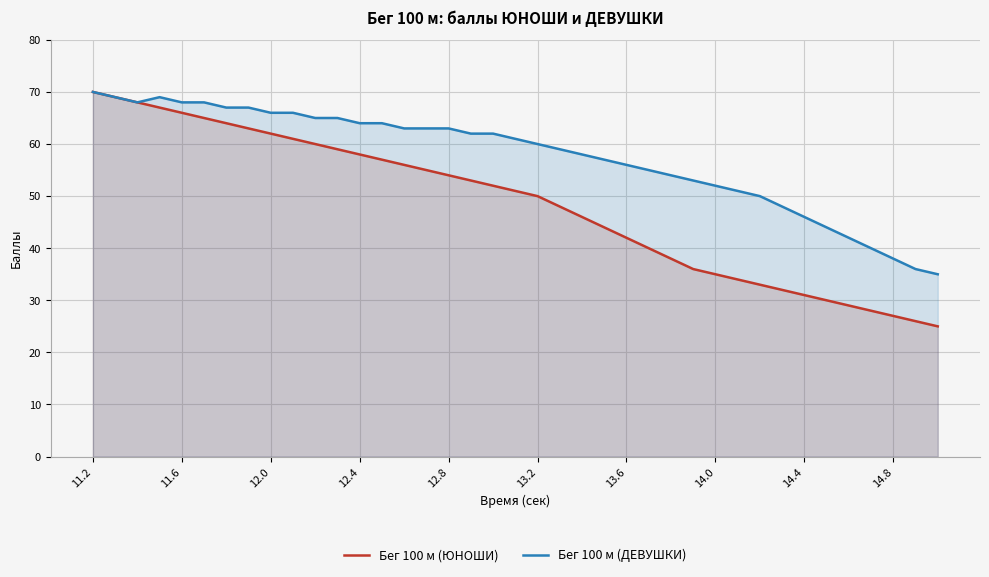

What is the maximum value for Бег 100 м (ЮНОШИ)?

70